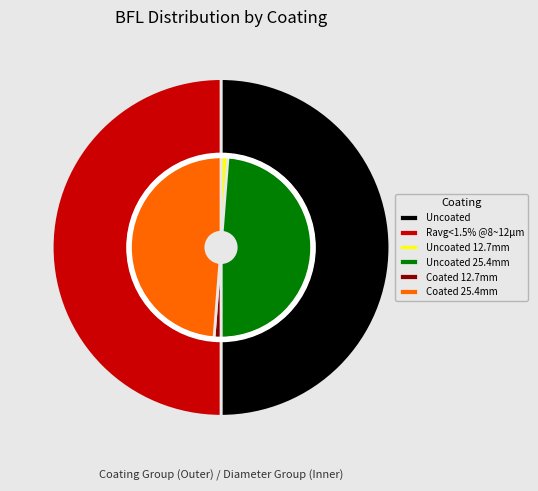

Does 5 represent more than half of the total?

No